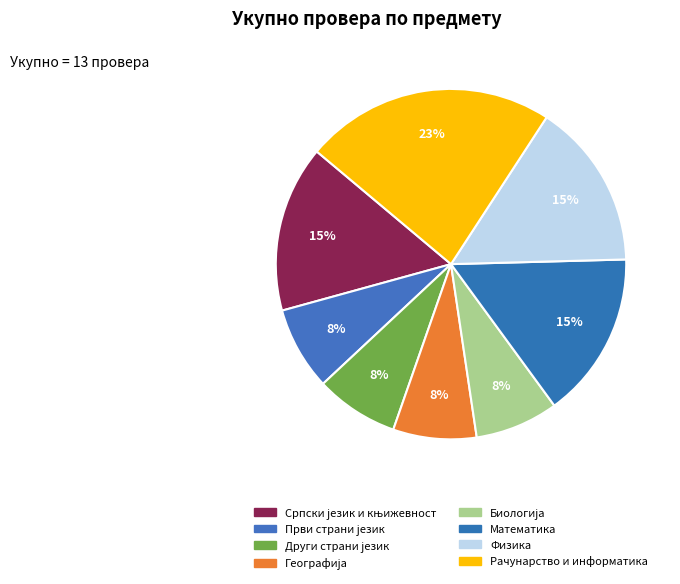

To the nearest percent, what percentage of the pie is Рачунарство и информатика?

23%